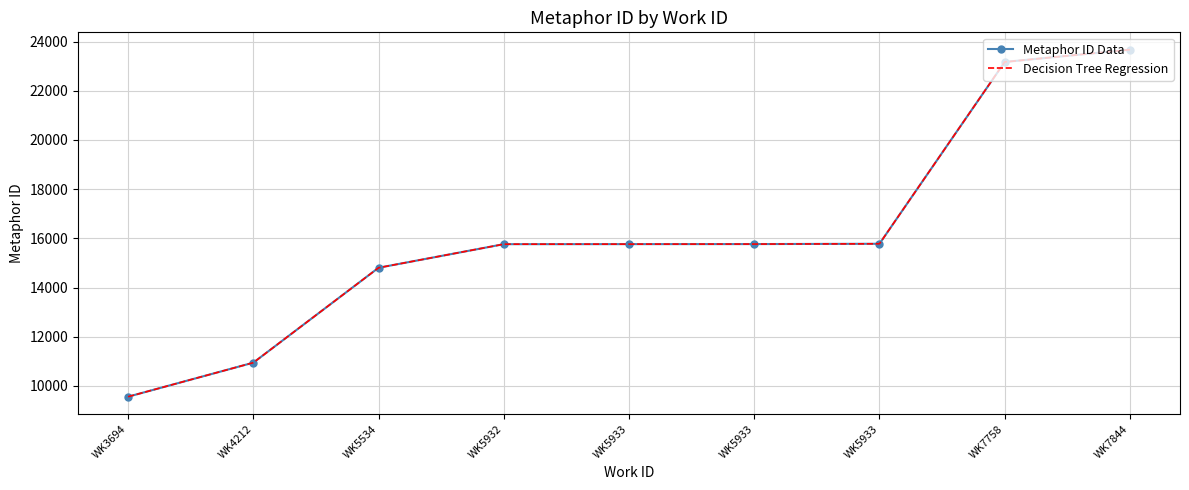

The value of Metaphor ID Data at WK5933 is 15764. True or false?

True